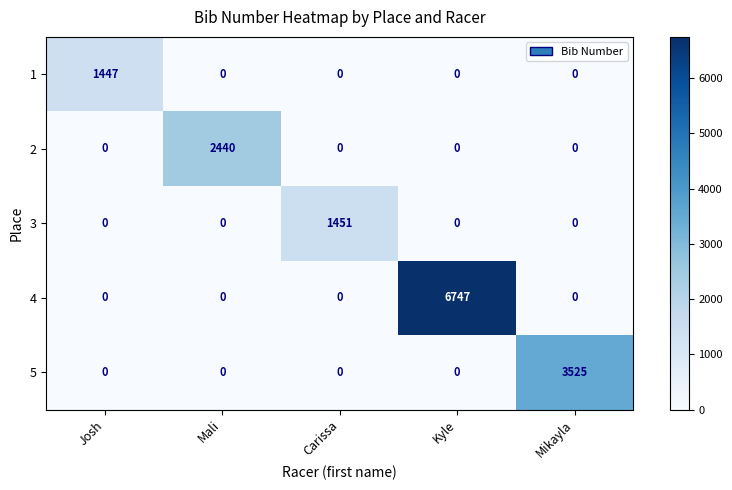

Which series has the widest spread of values?

4